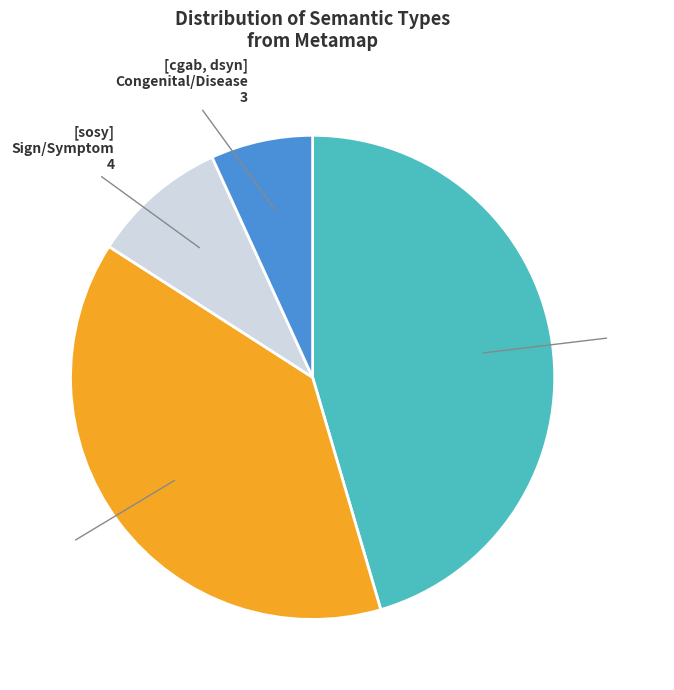

Between [sosy] Sign/Symptom 4 and [dsyn] Disease 20, which is larger?

[dsyn] Disease 20